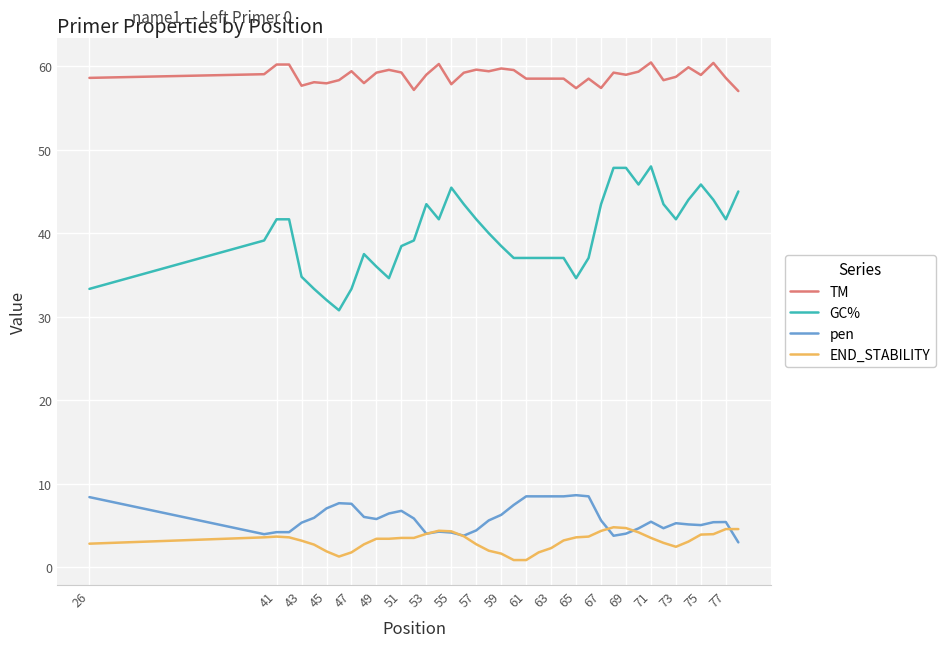

How many distinct data groups are displayed?

4